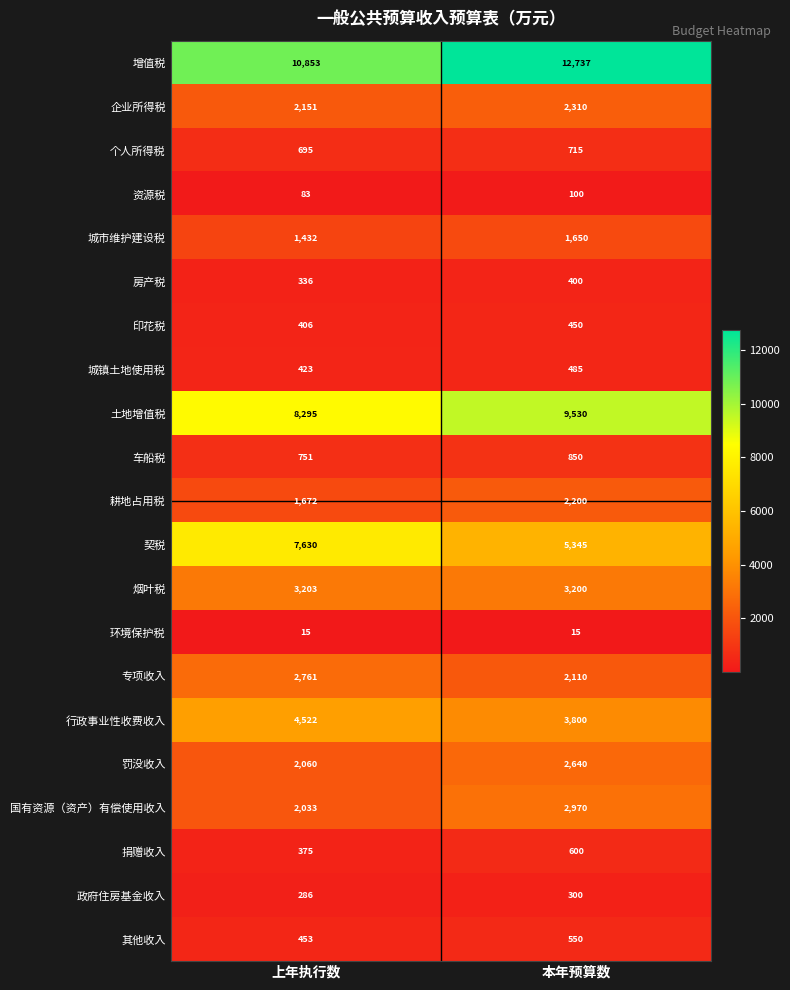

Which series has the largest total across all categories?

增值税